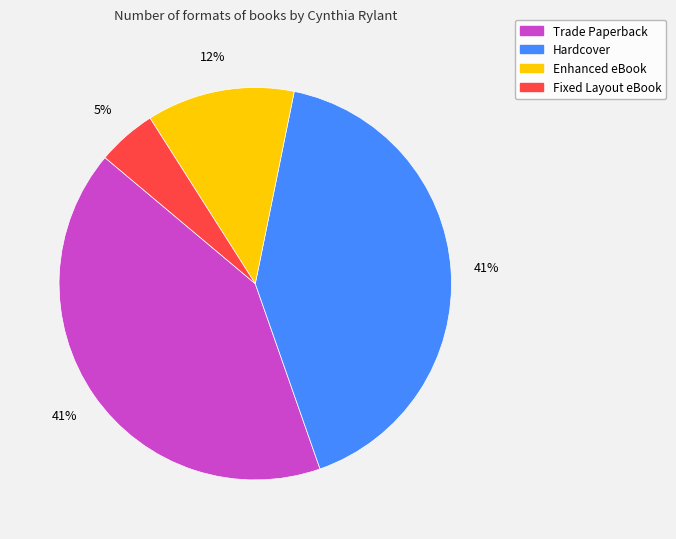

True or false: Trade Paperback accounts for 41% of the total.

True